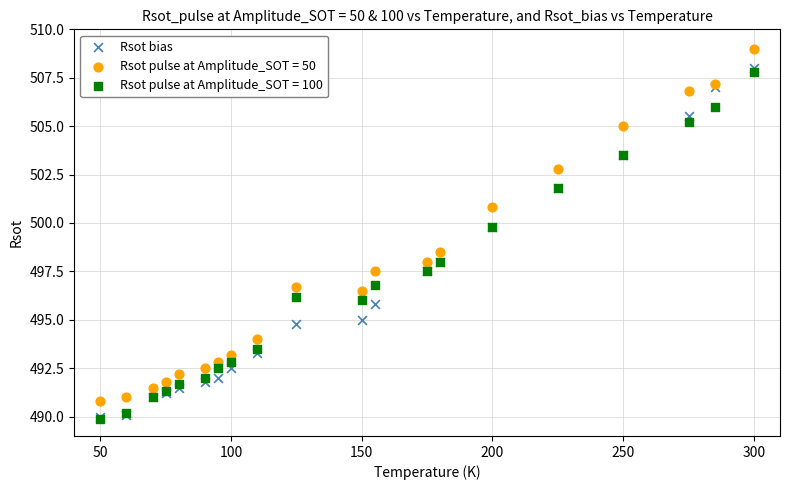

Across all series, what Y value is closest to 499?

498.5